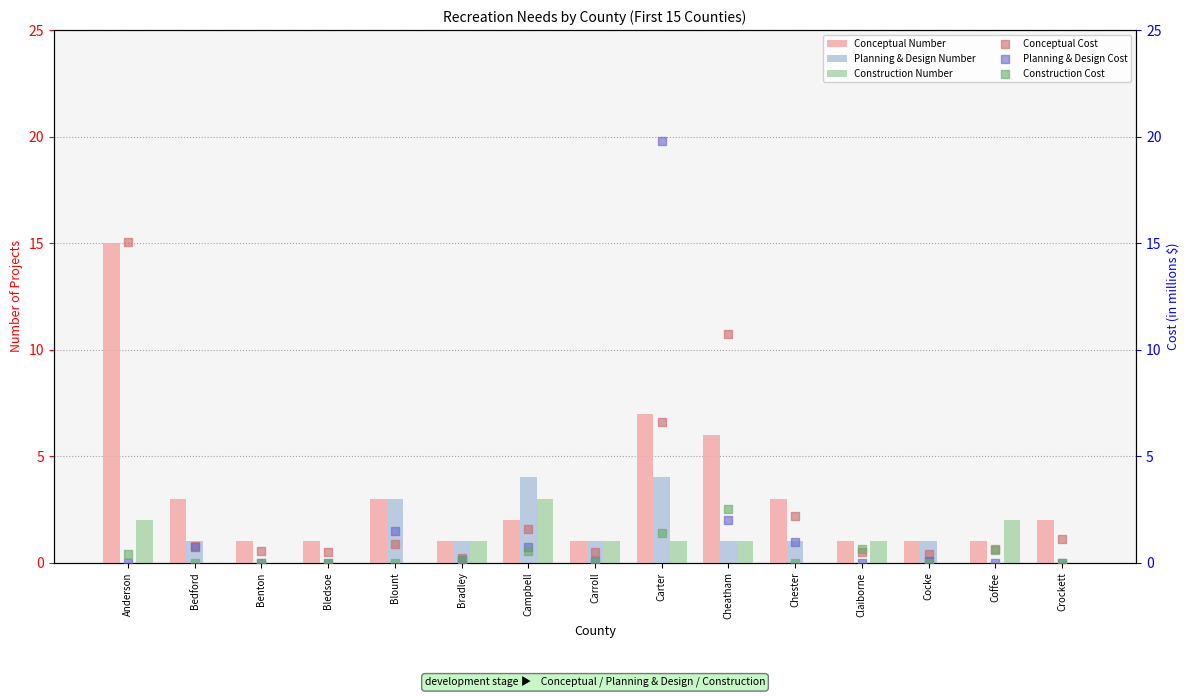

At which category is the sum across all series the highest?

Carter